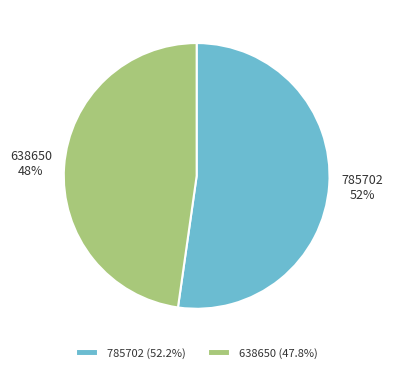

To the nearest percent, what is the difference between the 785702 and 638650 slice percentages?

4%